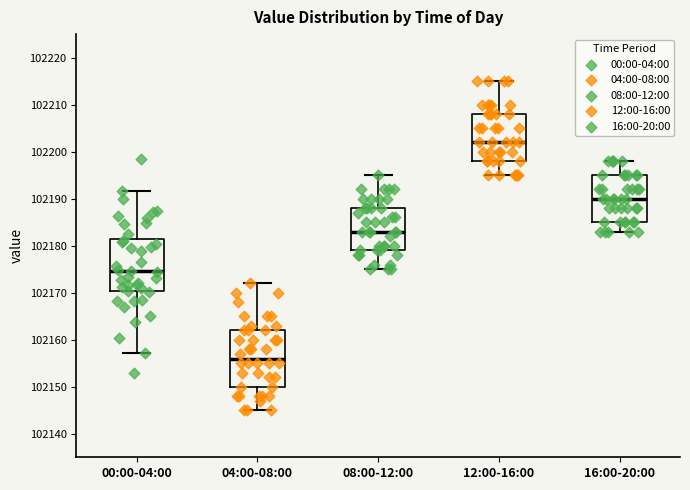

Reading left to right, transcribe this box plot: for each box, give where its median line is, the range the box spans, and where its two whiskers end, as read against the y-axis. The values are not printed on the chart, so give them approximately, as read against the axis.

00:00-04:00: median 102175, box 102170 to 102181, whiskers 102157 to 102192
04:00-08:00: median 102156, box 102150 to 102162, whiskers 102145 to 102172
08:00-12:00: median 102183, box 102179 to 102188, whiskers 102175 to 102195
12:00-16:00: median 102202, box 102198 to 102208, whiskers 102195 to 102215
16:00-20:00: median 102190, box 102185 to 102195, whiskers 102183 to 102198